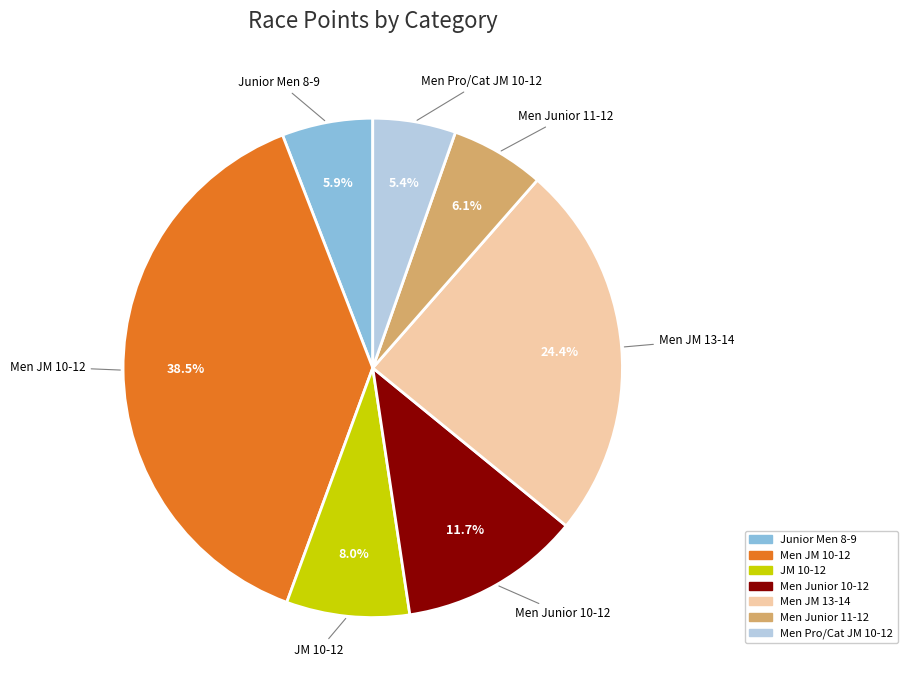

True or false: Men Pro/Cat JM 10-12 accounts for 5% of the total.

True